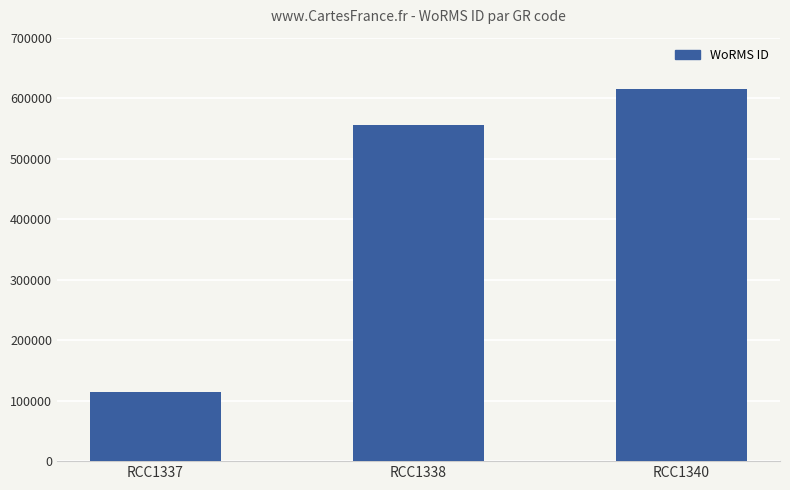

List the labels in order of value, smallest first.

RCC1337, RCC1338, RCC1340